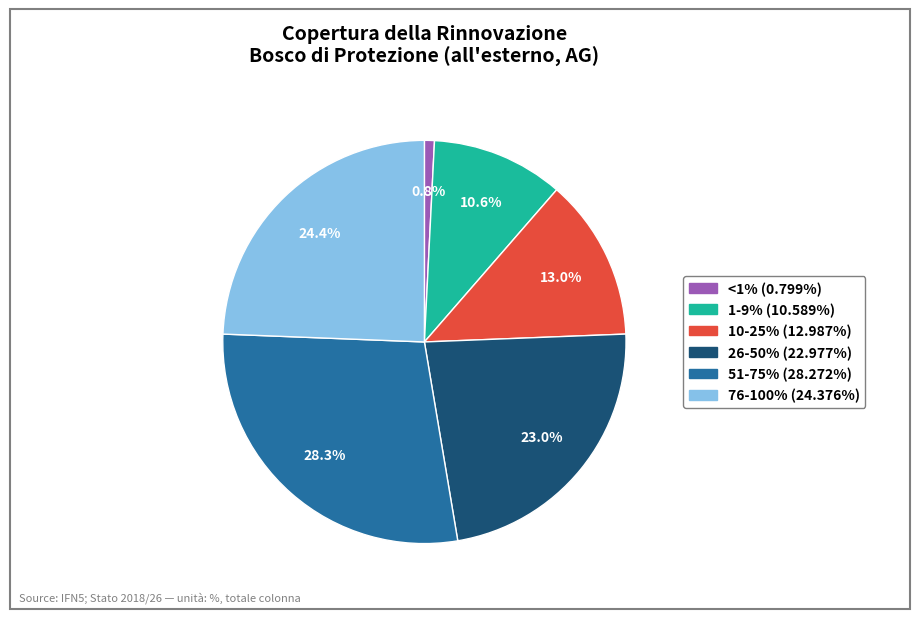

Is the sum of 1-9% and 51-75% greater than half?

No